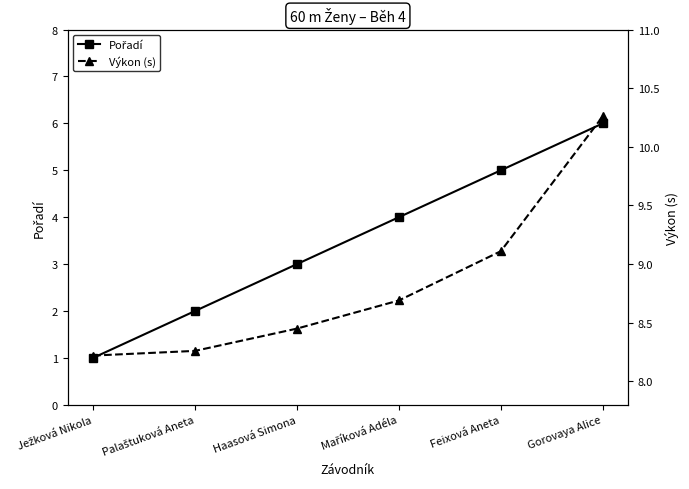

At which category does the chart reach its peak across all series?

Gorovaya Alice